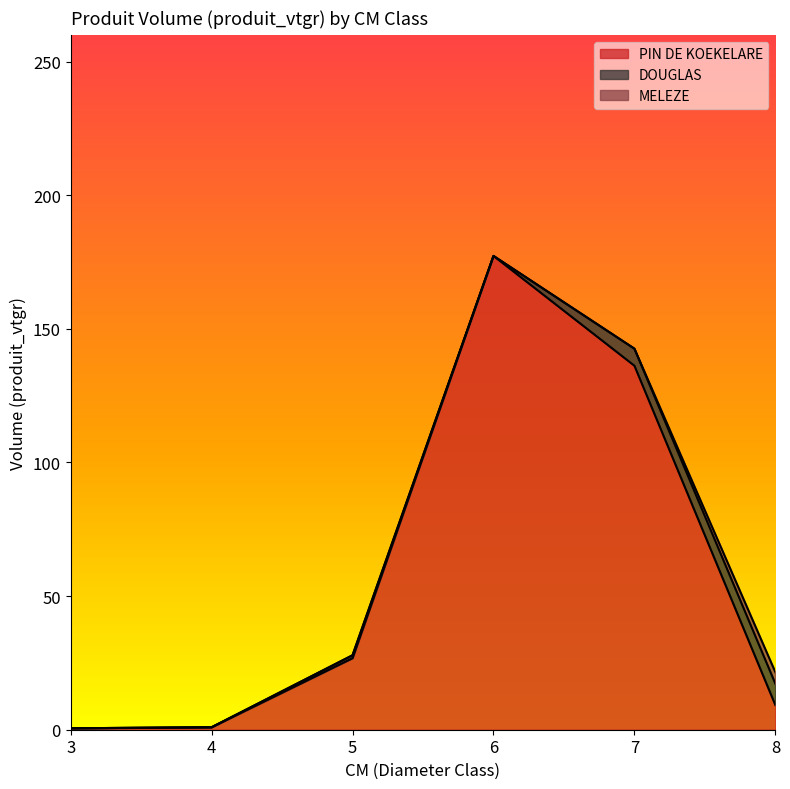

The MELEZE series shows 0.0 at 6. True or false?

True